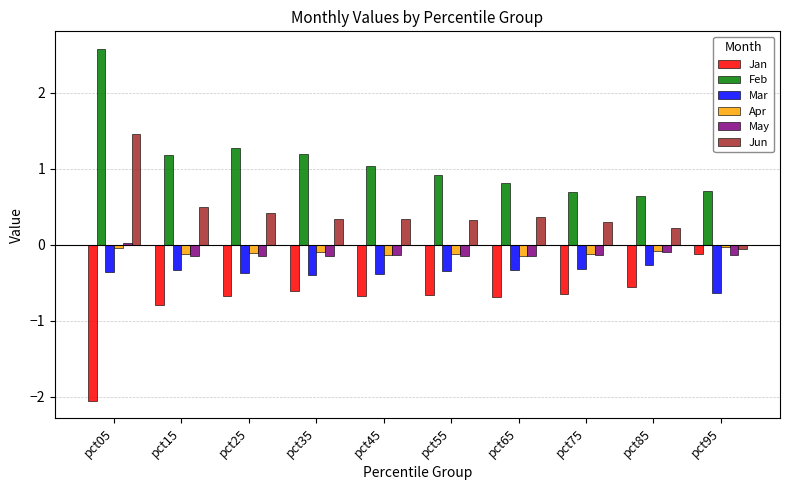

What is the spread (max minus min) of values at pct55?

1.6